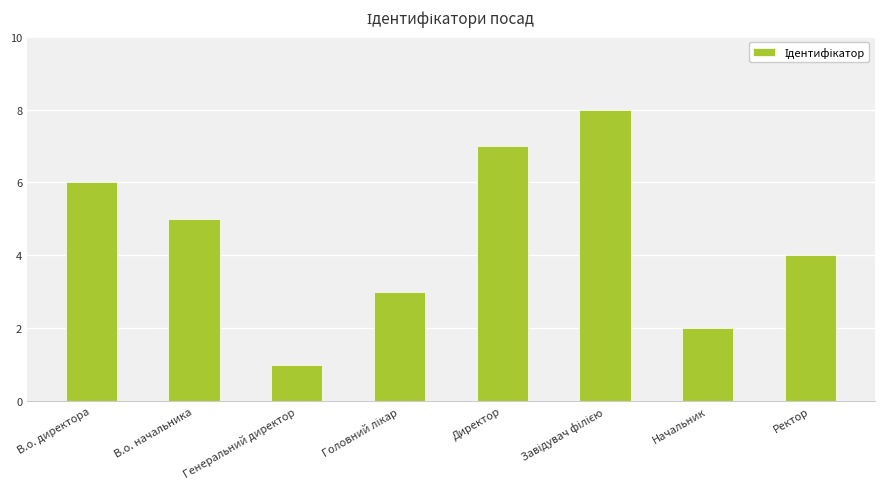

Which has a higher value, В.о. директора or В.о. начальника?

В.о. директора